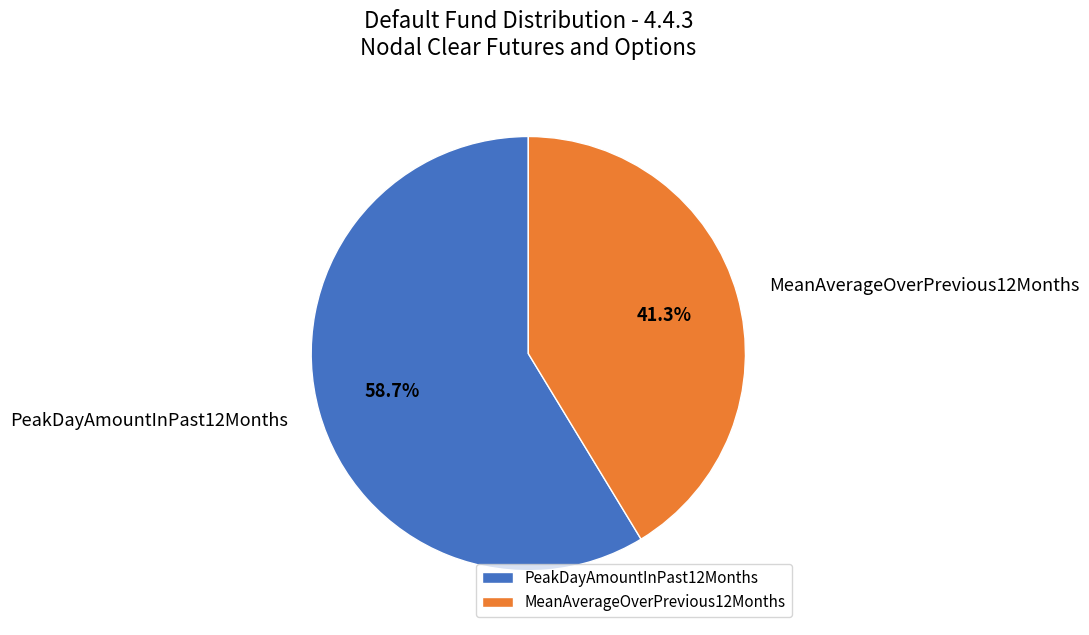

To the nearest percent, what is the average slice percentage?

50%